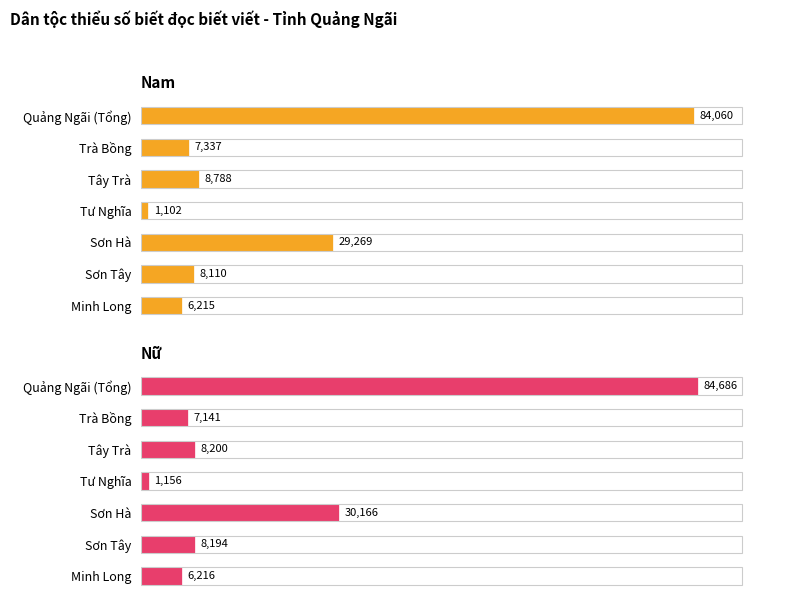

What is the value of the Nam bar at the 7th from the left?

6214.9